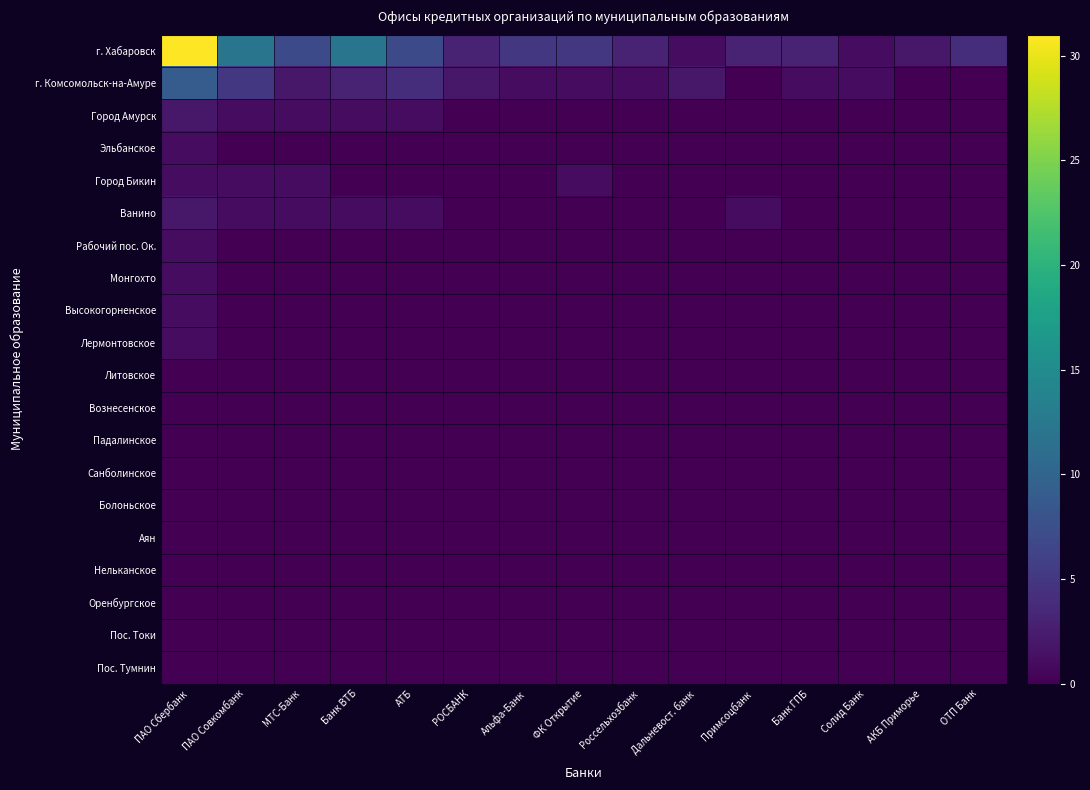

At which category does the chart reach its peak across all series?

ПАО Сбербанк